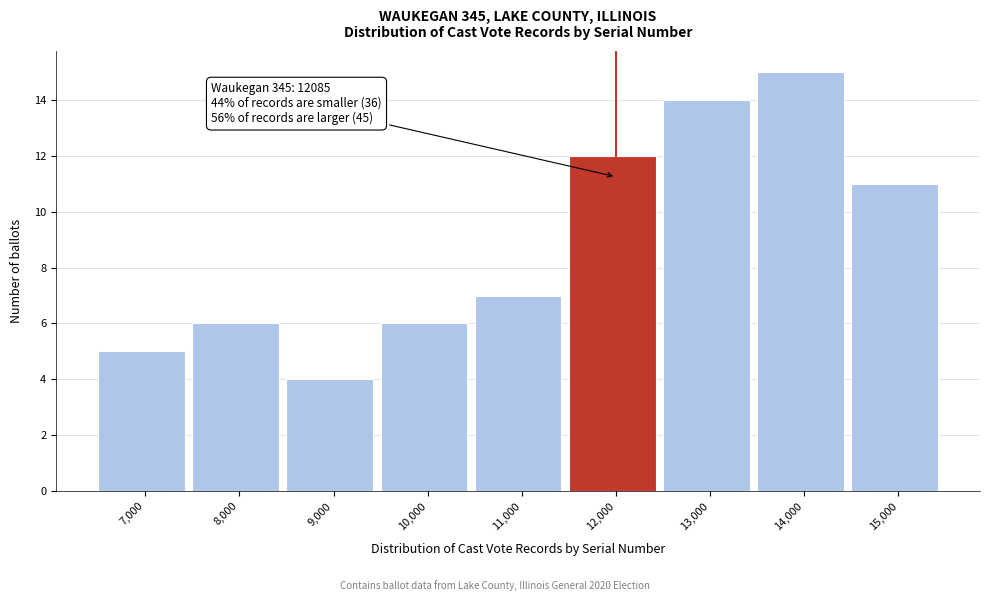

Which range on the x-axis has the tallest bar?

13500 to 14500